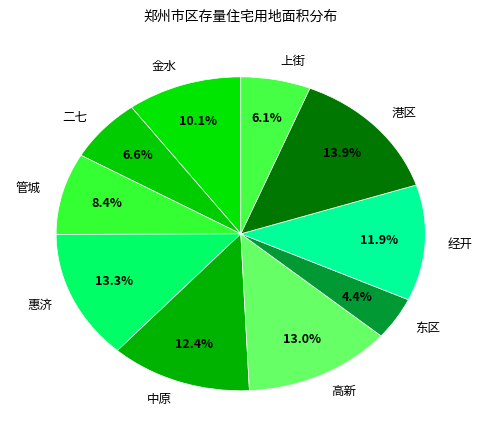

How much of the chart is everything except 经开?

88.1%